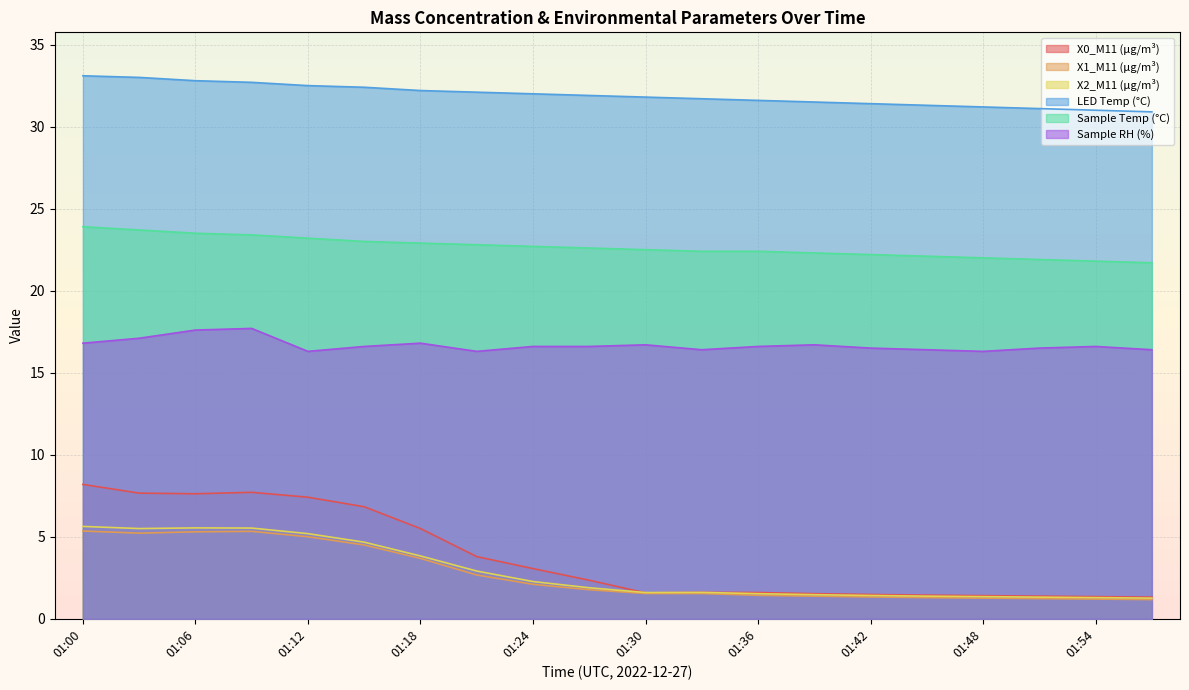

Which series changed the most between 01:39 and 01:42?

Sample RH (%)